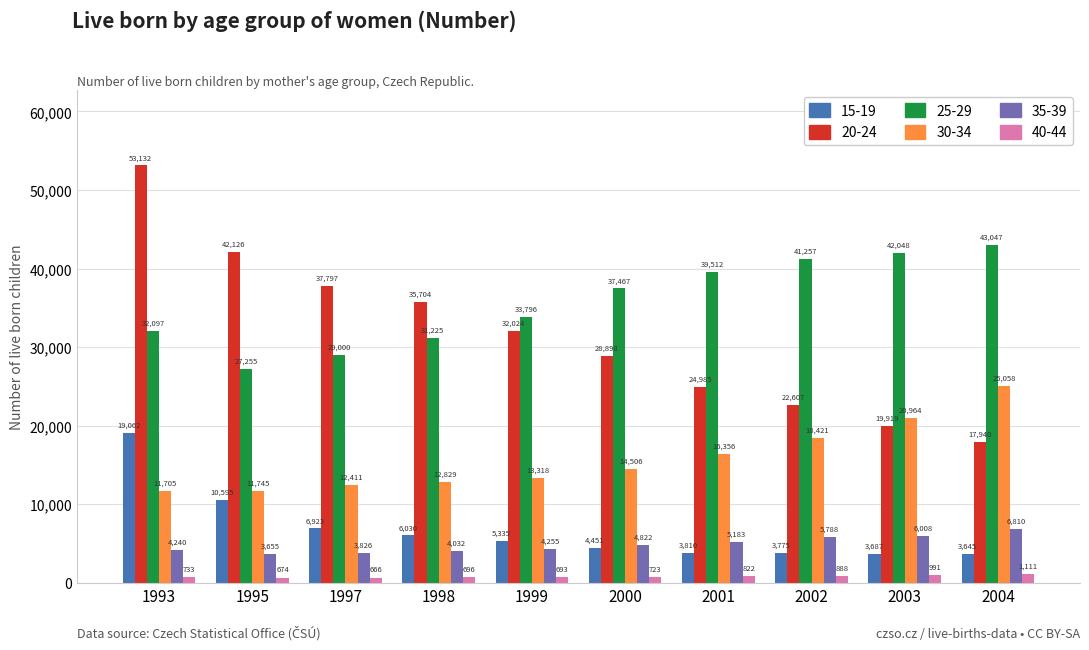

What is the highest value of the 25-29 series?

43047